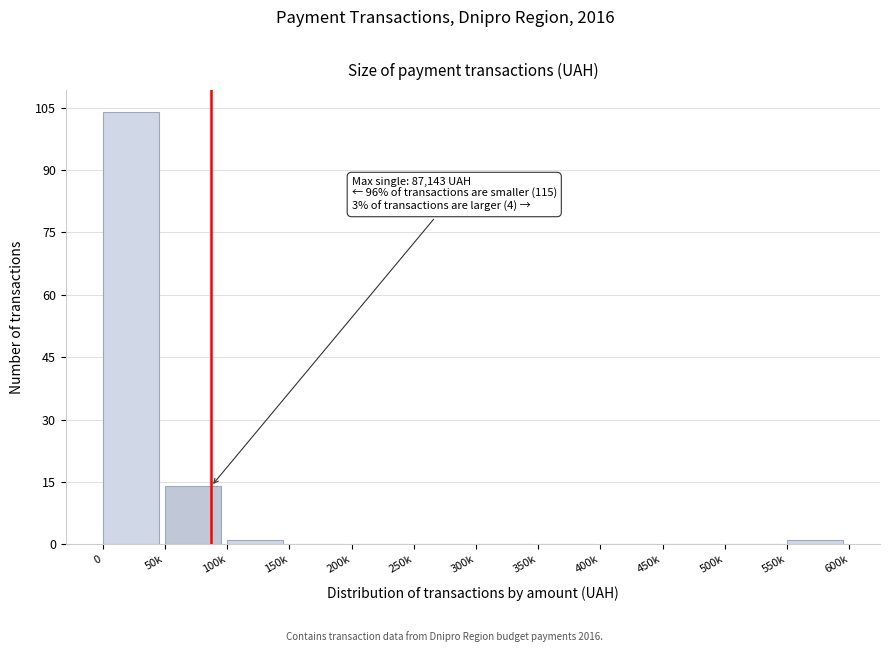

Reading left to right, extract all data points from this chart.

0=104	50k=14	100k=1	150k=0	200k=0	250k=0	300k=0	350k=0	400k=0	450k=0	500k=0	550k=1